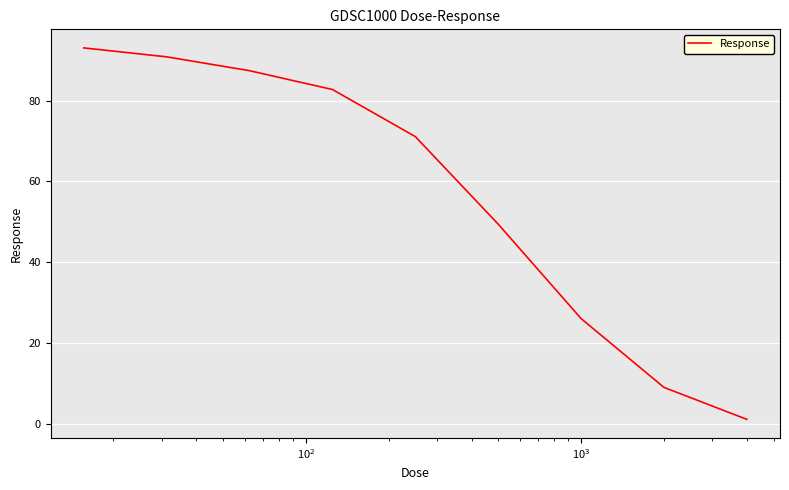

What is the greatest value displayed?

93.1